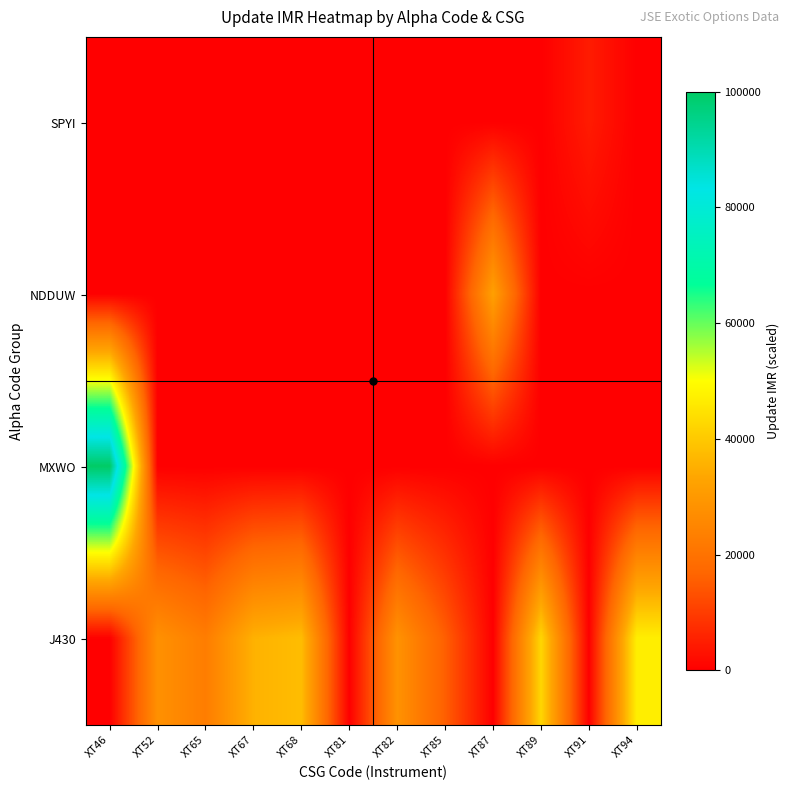

Between XT91 and XT82, which is larger?

XT91